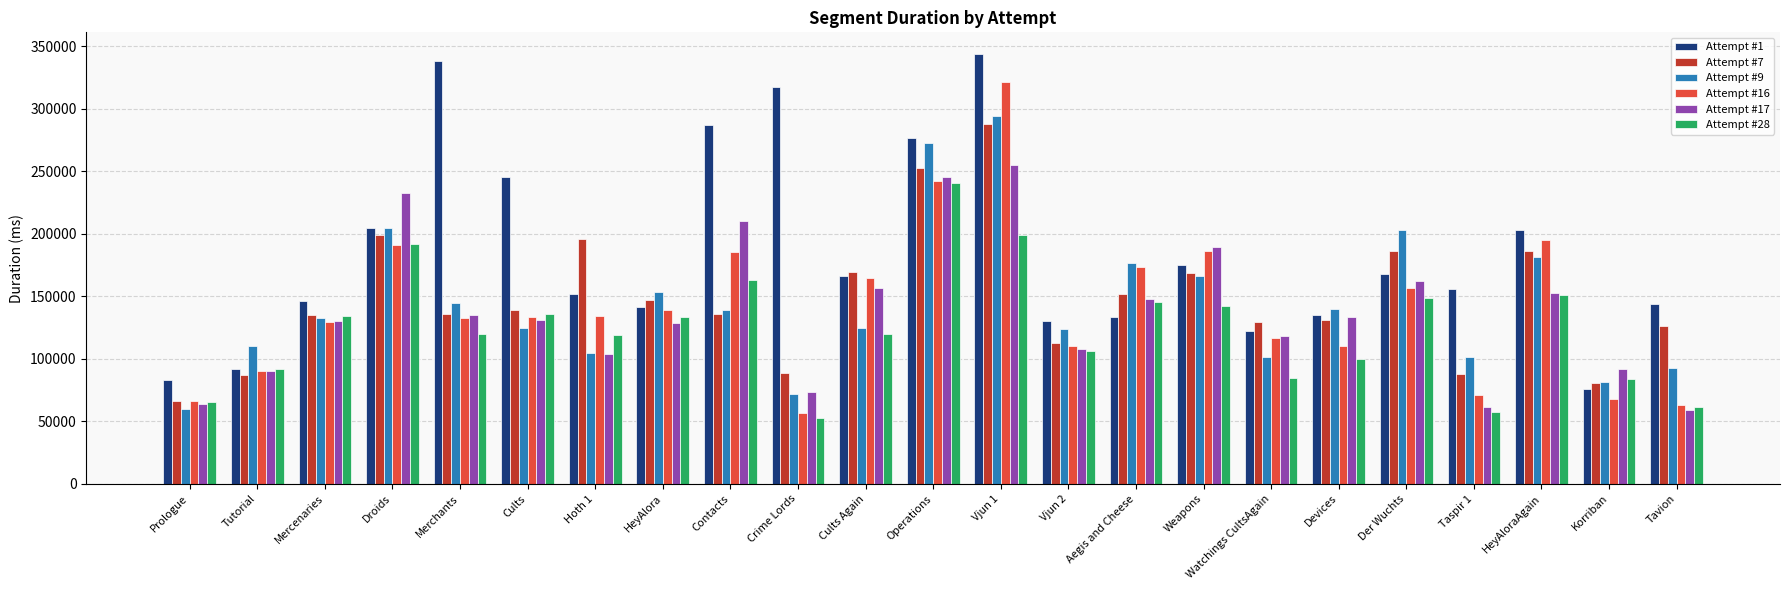

The Attempt #17 series shows 147658 at Aegis and Cheese. True or false?

True